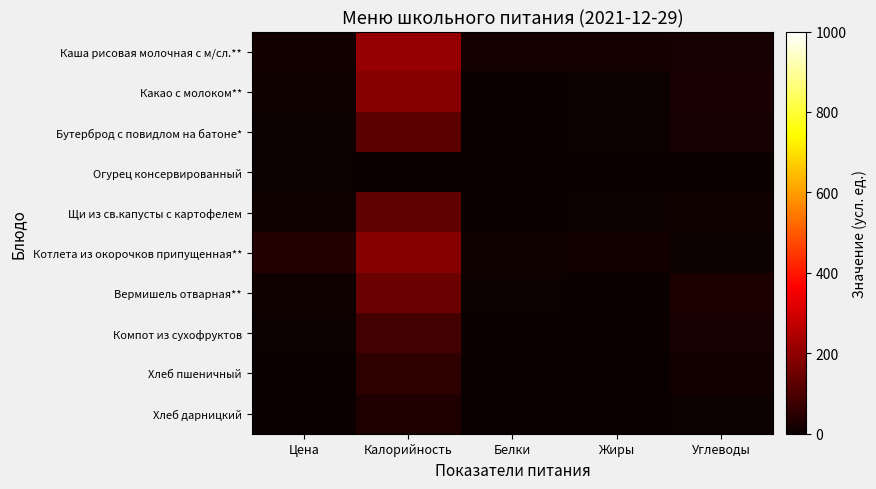

Rank the series at Жиры from lowest to highest value.

Компот из сухофруктов, Огурец консервированный, Хлеб пшеничный, Хлеб дарницкий, Вермишель отварная**, Какао с молоком**, Бутерброд с повидлом на батоне*, Щи из св.капусты с картофелем, Котлета из окорочков припущенная**, Каша рисовая молочная с м/сл.**